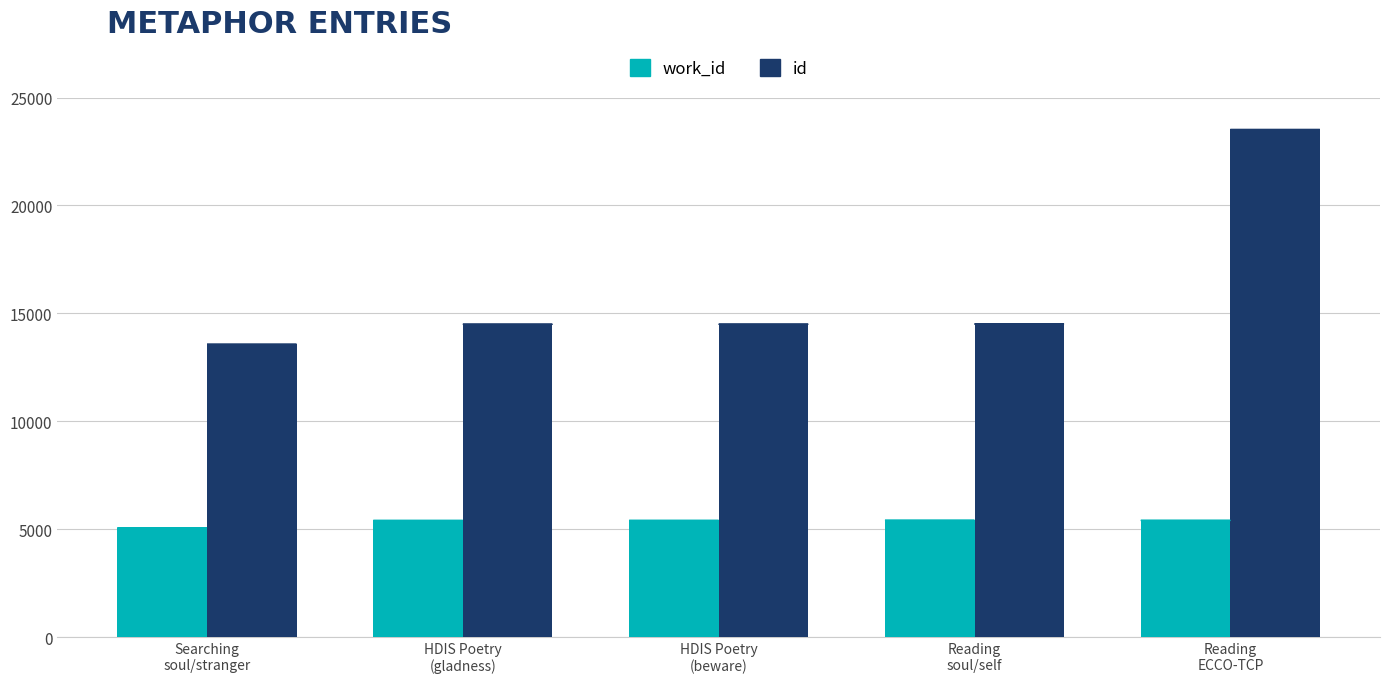

What is the minimum value for id?

13564